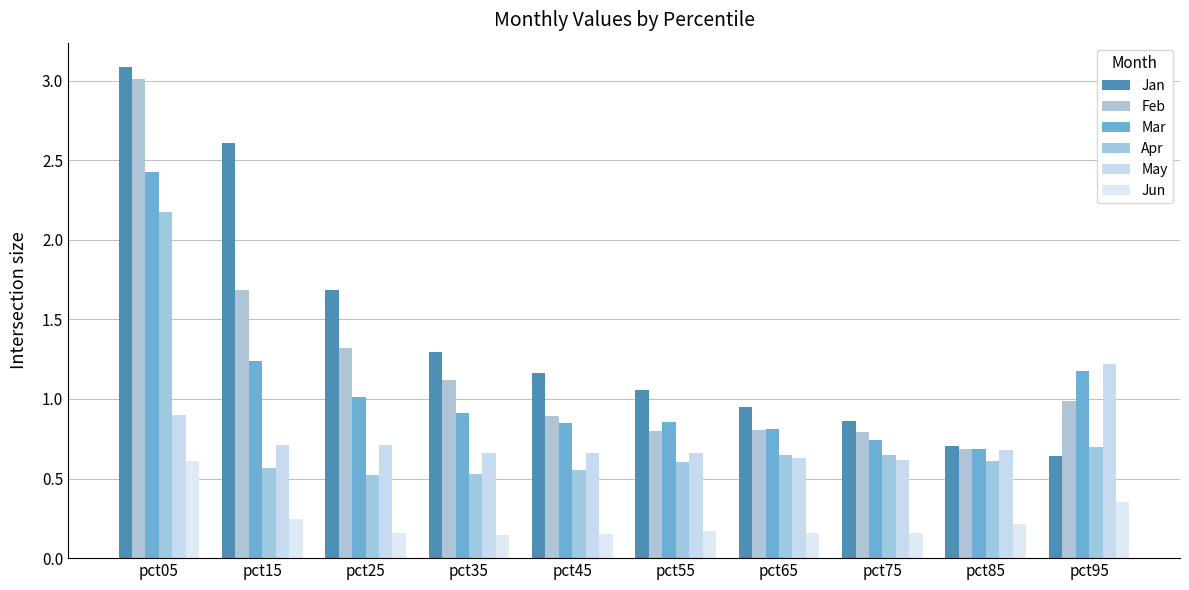

At which label is Apr closest to 1?

pct95